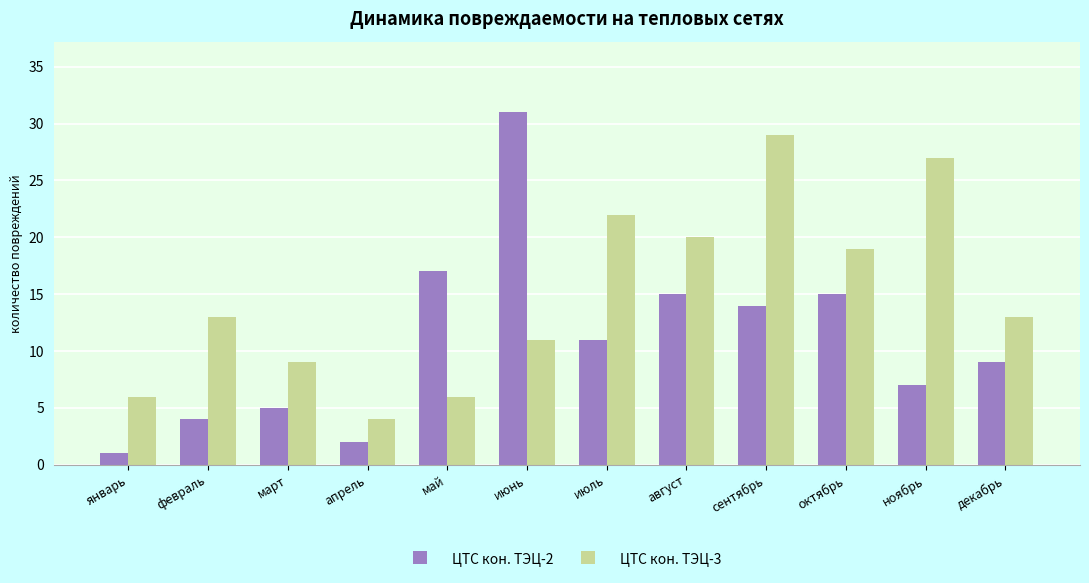

Is it true that ЦТС кон. ТЭЦ-2 equals 14 at сентябрь?

True